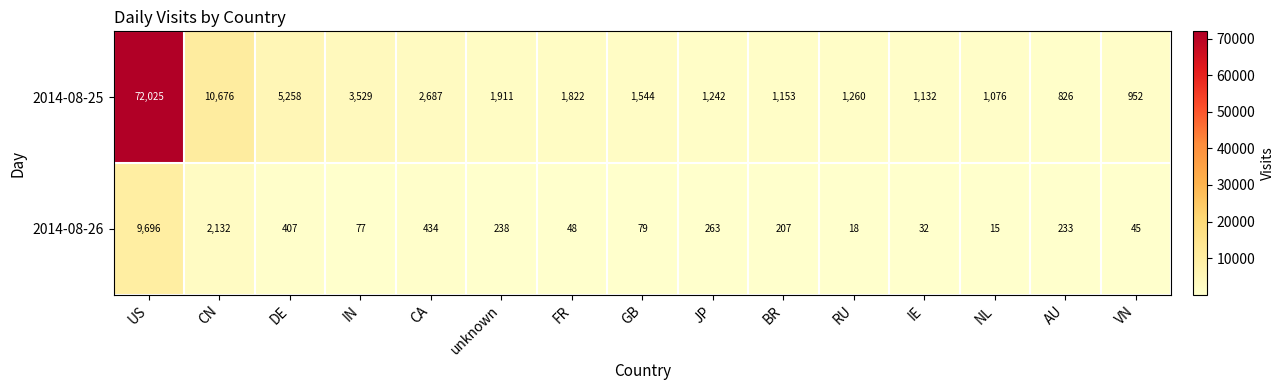

List the series in order of their overall mean, highest first.

2014-08-25, 2014-08-26